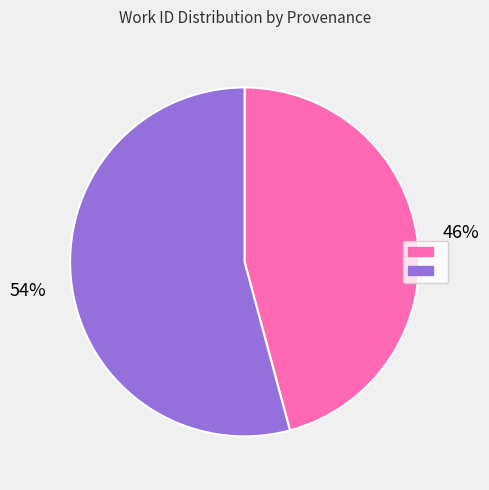

Does any single category account for the majority?

Yes